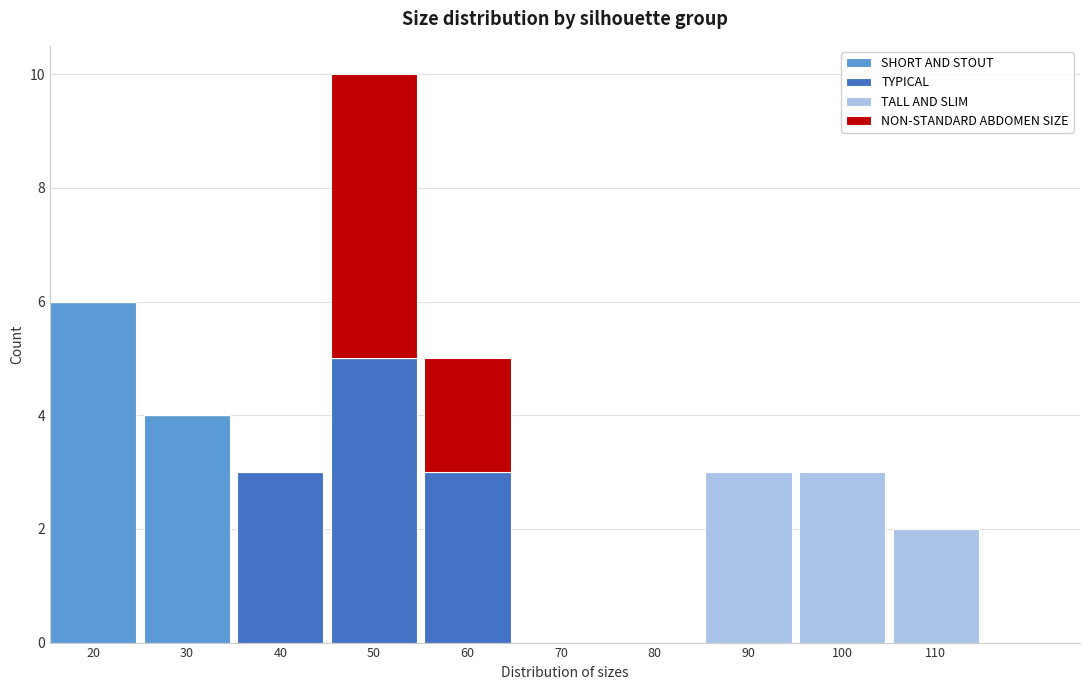

At which category is the sum across all series the highest?

50